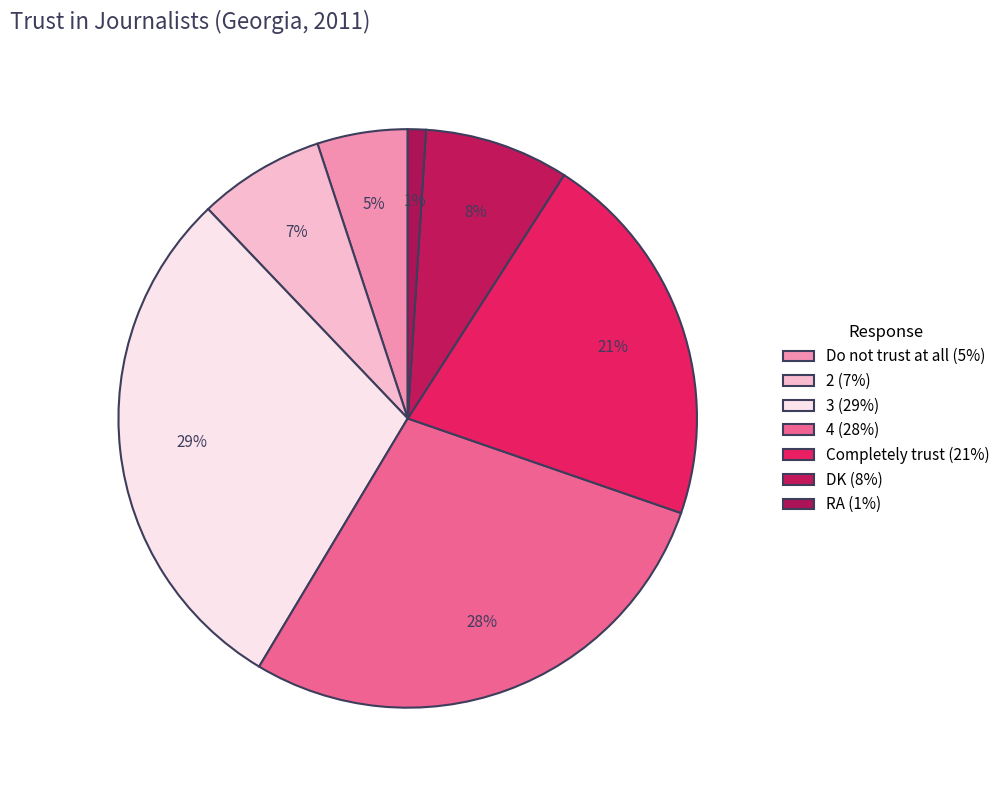

How many slices are in this pie chart?

7